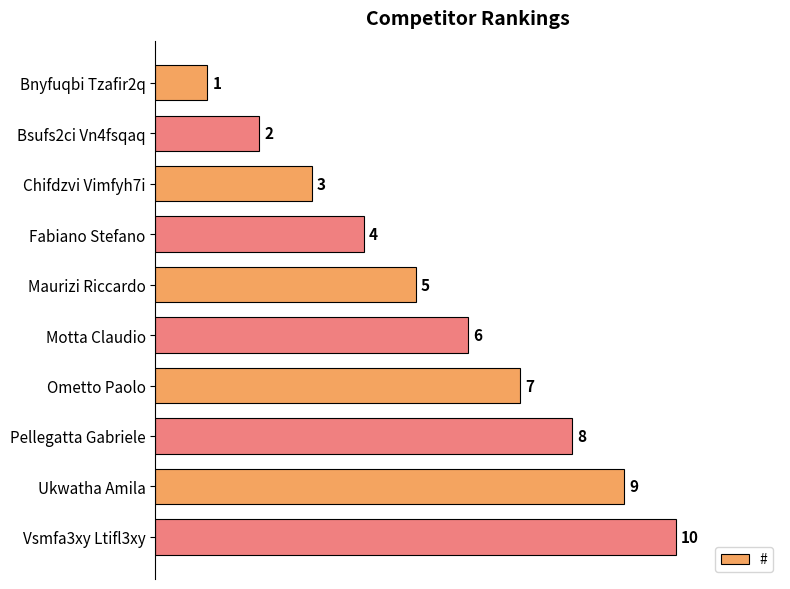

Which label corresponds to the largest value in the chart?

Vsmfa3xy Ltifl3xy